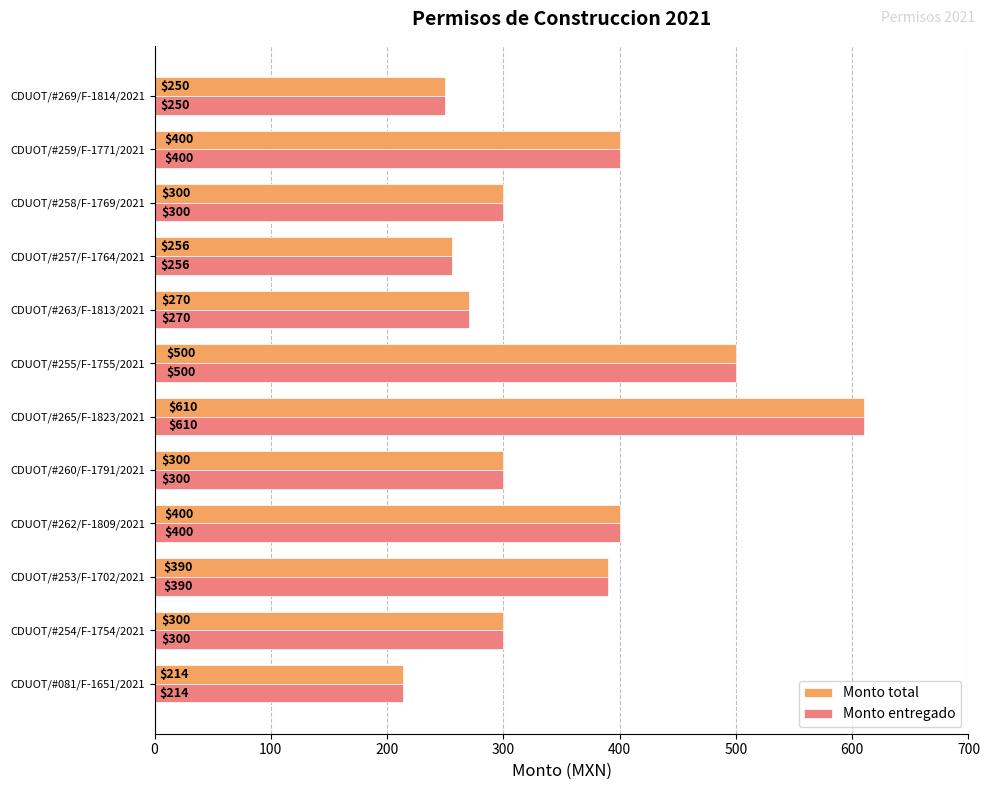

How many values in the Monto entregado series are below 300?

4